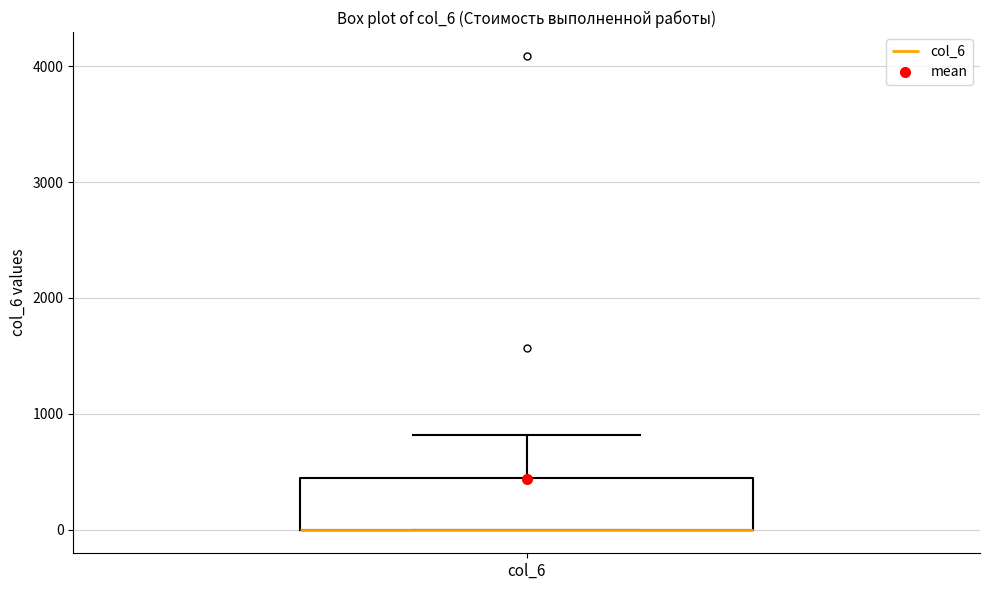

Read this box plot against the y-axis: the position of the median line, the range covered by the box, and the ends of both whiskers. The values are not printed on the chart, so give them approximately, as read against the axis.

median 0 (drawn on the box's lower edge), box 0 to 400, whiskers 0 to 800